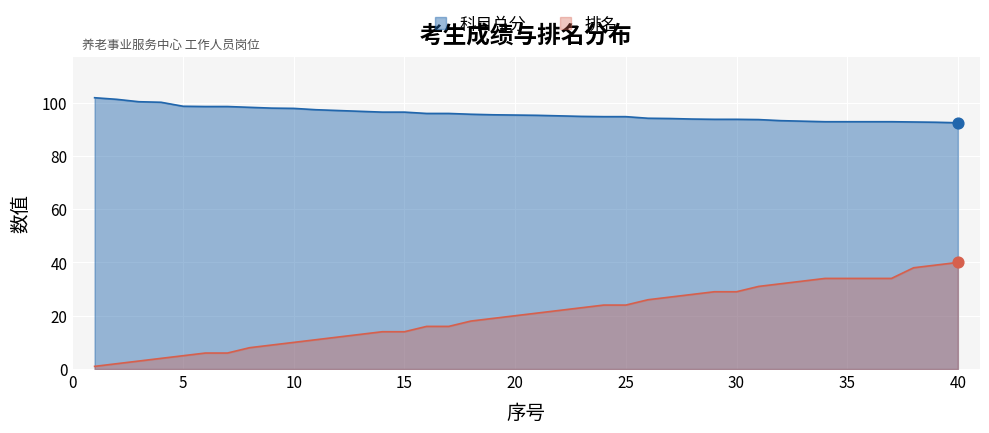

Which series reaches the maximum Y coordinate?

科目总分